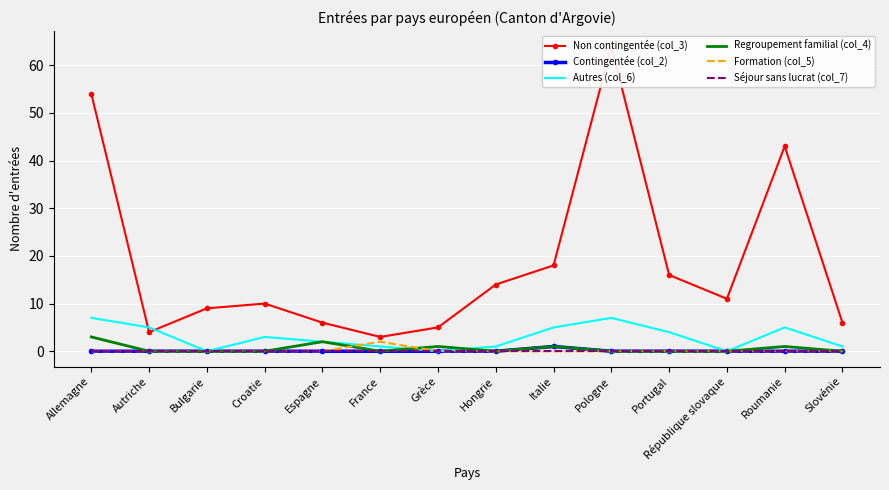

At which category is the sum across all series the highest?

Pologne